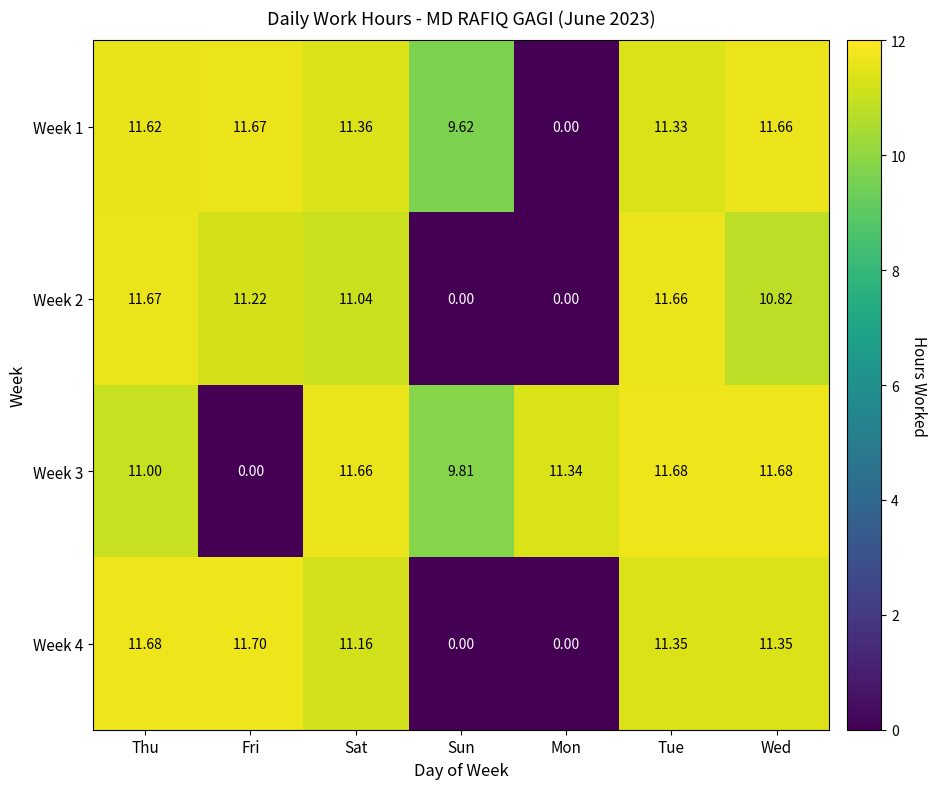

Where does the Week 1 series first go above 11?

Thu